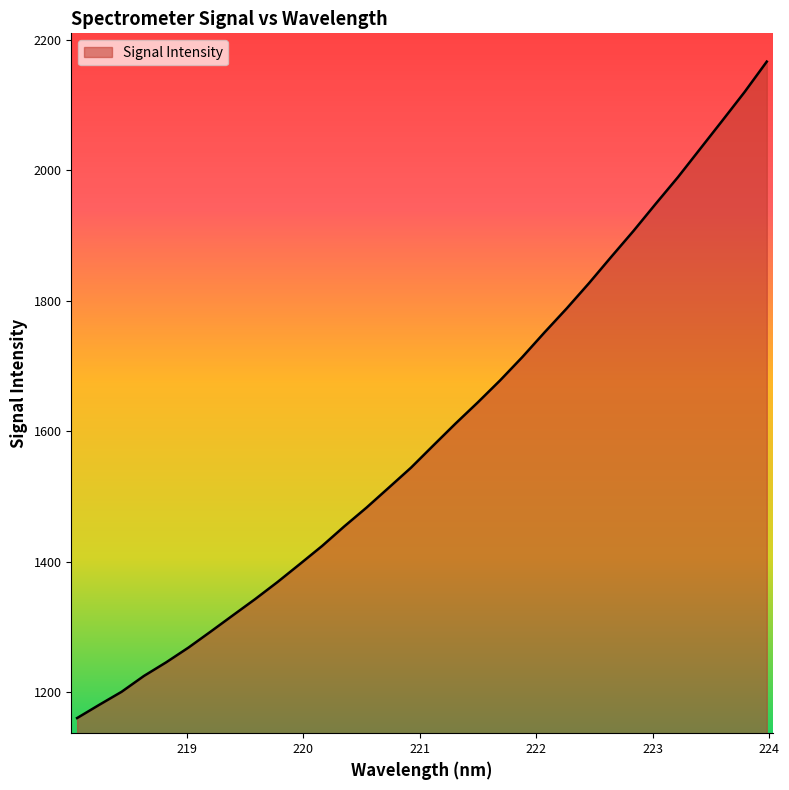

How many values are below 1578?

16